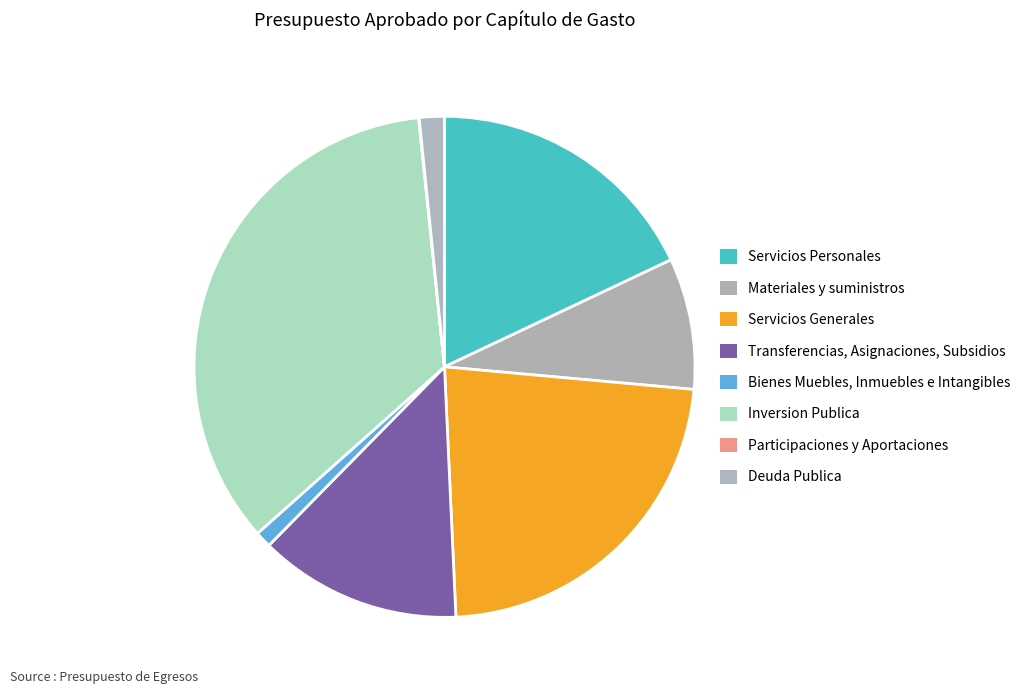

Is there any slice that represents more than half of the pie?

No